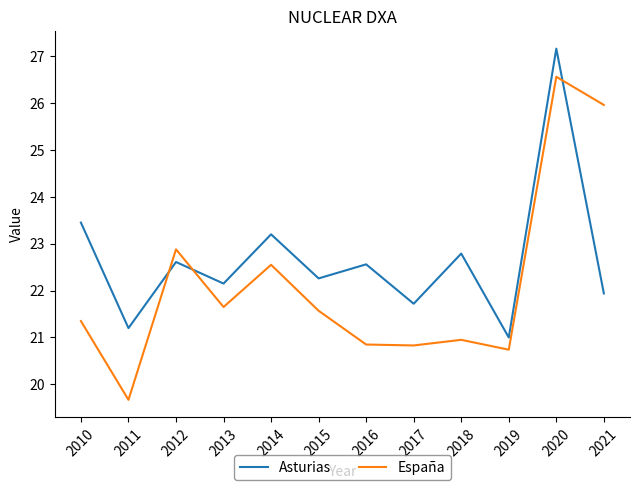

What is the sum of all Asturias values?

272.0